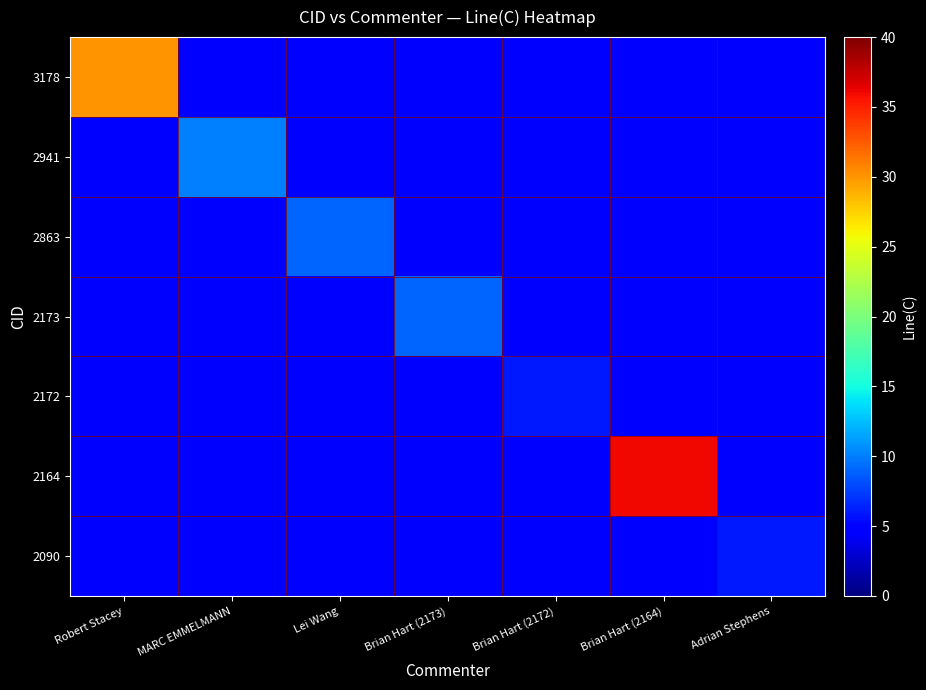

Reading right to left, transcribe all the data shown in this chart.

3178: Adrian Stephens=5	Brian Hart (2164)=5	Brian Hart (2172)=5	Brian Hart (2173)=5	Lei Wang=5	MARC EMMELMANN=5	Robert Stacey=30
2941: Adrian Stephens=5	Brian Hart (2164)=5	Brian Hart (2172)=5	Brian Hart (2173)=5	Lei Wang=5	MARC EMMELMANN=10	Robert Stacey=5
2863: Adrian Stephens=5	Brian Hart (2164)=5	Brian Hart (2172)=5	Brian Hart (2173)=5	Lei Wang=9	MARC EMMELMANN=5	Robert Stacey=5
2173: Adrian Stephens=5	Brian Hart (2164)=5	Brian Hart (2172)=5	Brian Hart (2173)=9	Lei Wang=5	MARC EMMELMANN=5	Robert Stacey=5
2172: Adrian Stephens=5	Brian Hart (2164)=5	Brian Hart (2172)=6	Brian Hart (2173)=5	Lei Wang=5	MARC EMMELMANN=5	Robert Stacey=5
2164: Adrian Stephens=5	Brian Hart (2164)=36	Brian Hart (2172)=5	Brian Hart (2173)=5	Lei Wang=5	MARC EMMELMANN=5	Robert Stacey=5
2090: Adrian Stephens=6	Brian Hart (2164)=5	Brian Hart (2172)=5	Brian Hart (2173)=5	Lei Wang=5	MARC EMMELMANN=5	Robert Stacey=5